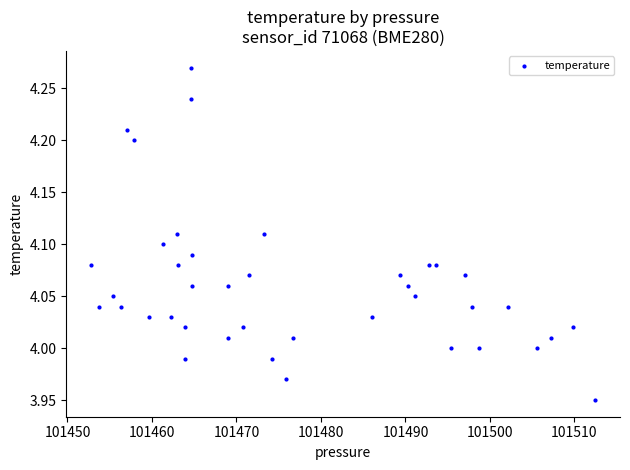

What is the range of X values (max minus min)?

59.6